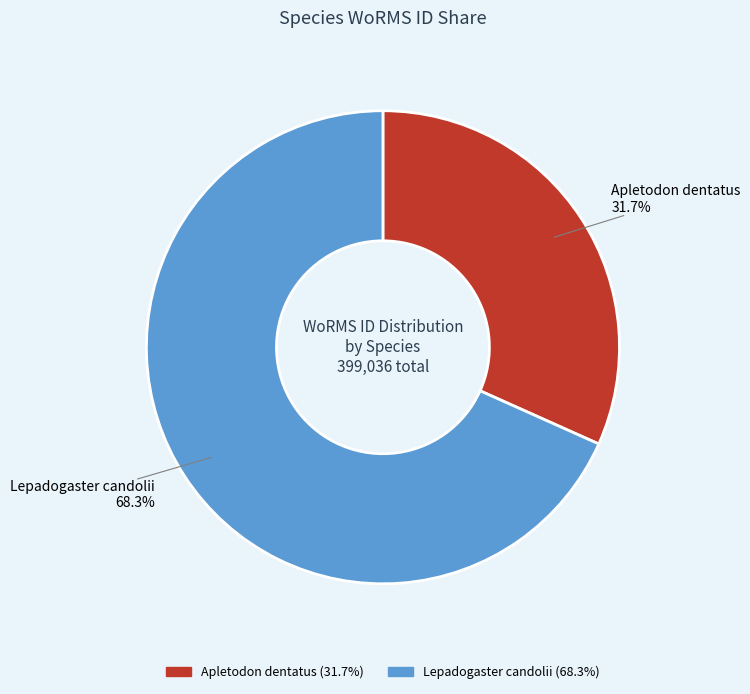

What is the ratio of the value at Apletodon dentatus to the value at Lepadogaster candolii?

0.5